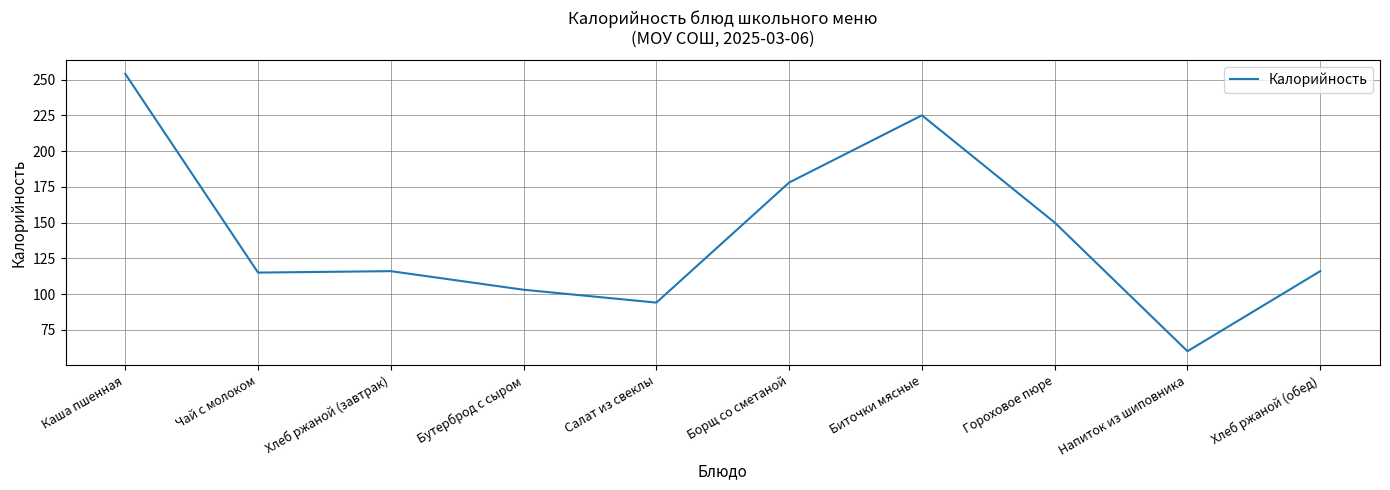

Reading left to right, extract all data points from this chart.

254	115	116	103	94	178	225	150	60	116